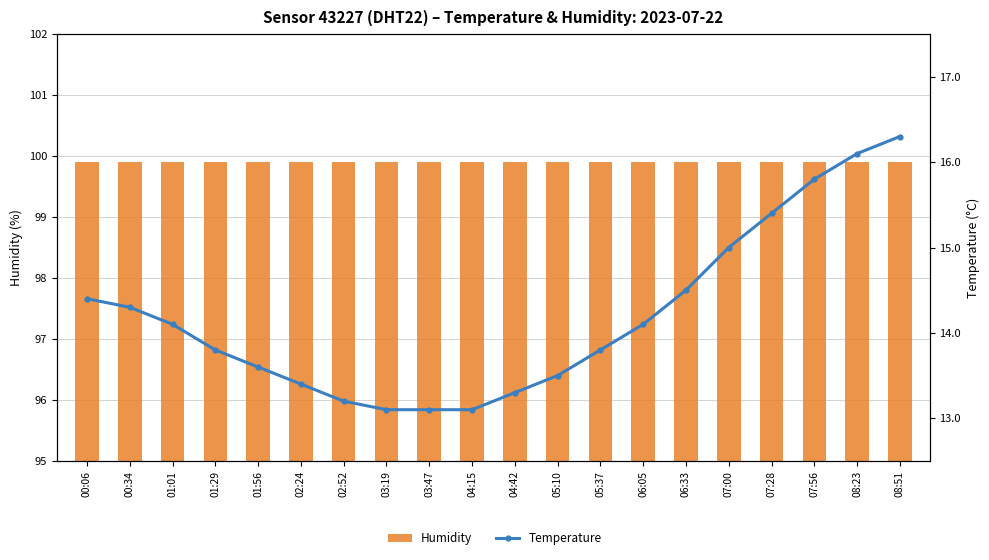

What position from the right is 02:52?

14